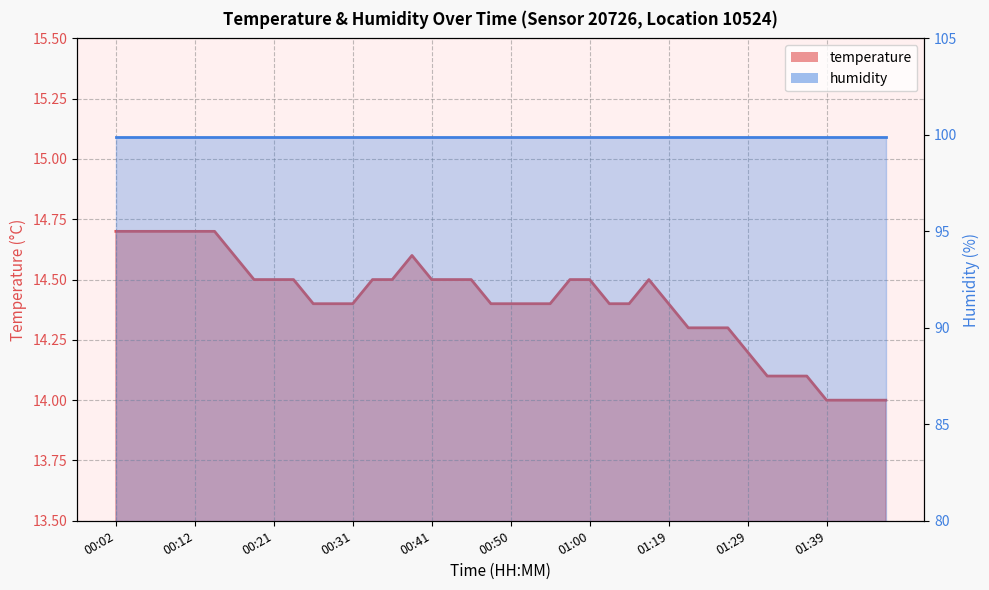

Reading right to left, list all the values displayed in this chart.

01:47=14.0	01:44=14.0	01:42=14.0	01:39=14.0	01:37=14.1	01:34=14.1	01:32=14.1	01:29=14.2	01:27=14.3	01:24=14.3	01:22=14.3	01:19=14.4	01:16=14.5	01:05=14.4	01:03=14.4	01:00=14.5	00:58=14.5	00:55=14.4	00:53=14.4	00:50=14.4	00:48=14.4	00:46=14.5	00:43=14.5	00:41=14.5	00:38=14.6	00:36=14.5	00:33=14.5	00:31=14.4	00:28=14.4	00:26=14.4	00:24=14.5	00:21=14.5	00:19=14.5	00:16=14.6	00:14=14.7	00:12=14.7	00:09=14.7	00:07=14.7	00:04=14.7	00:02=14.7